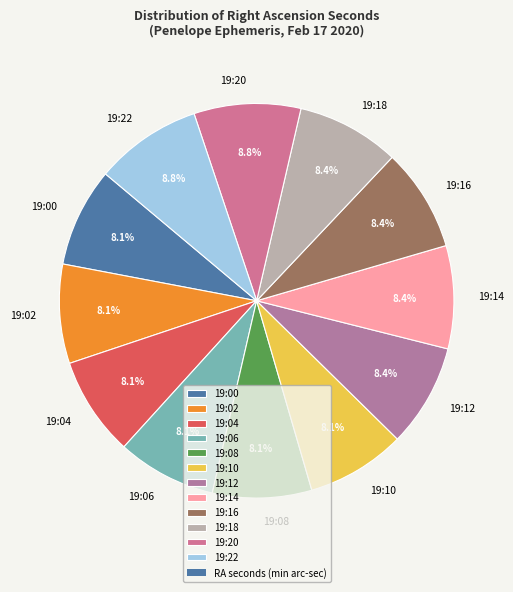

Is there a majority slice in this chart?

No